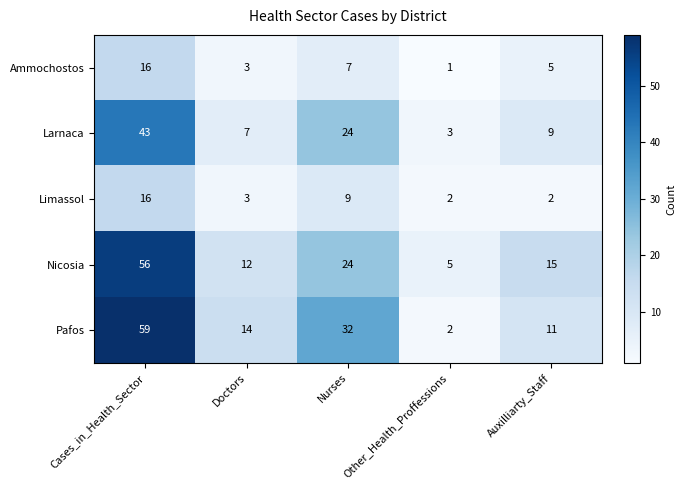

The value of Ammochostos at Cases_in_Health_Sector is 4. True or false?

False